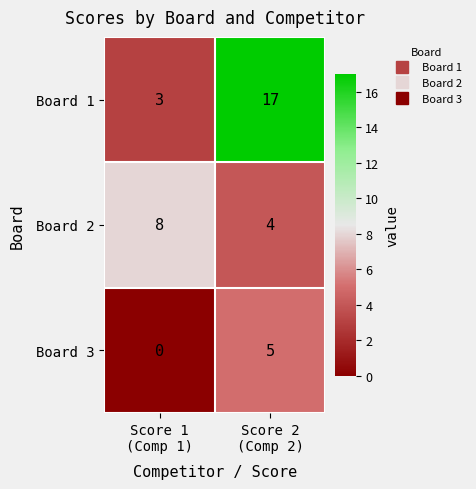

What is the sum of all Board 1 values?

20